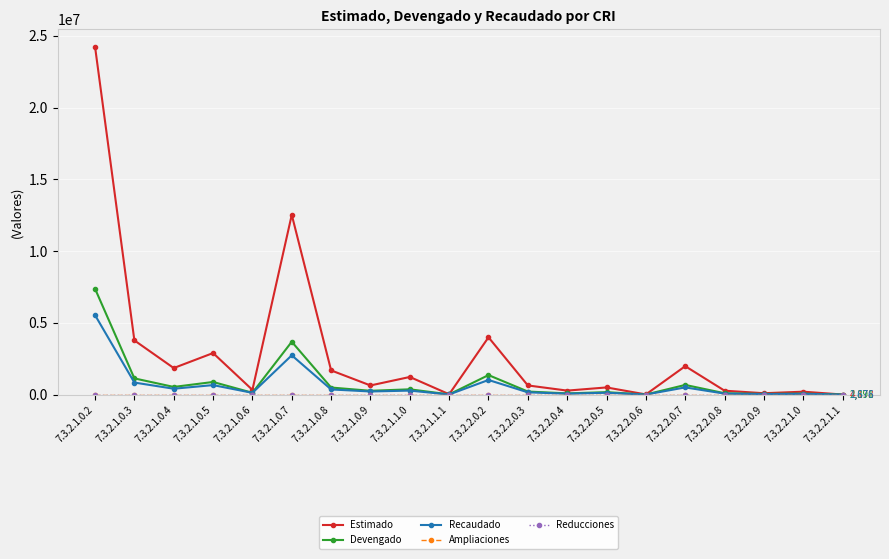

True or false: Devengado and Estimado intersect in this chart.

False